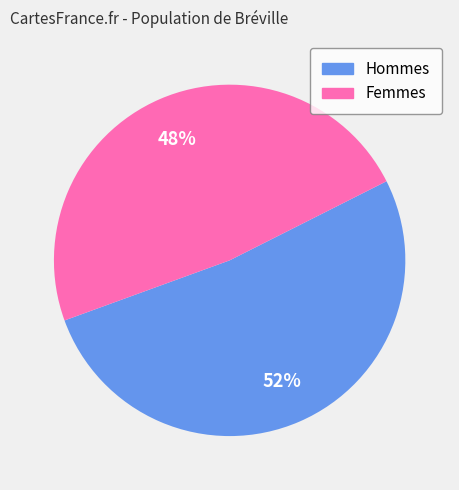

Do Hommes and Femmes together represent more than half of the pie?

Yes